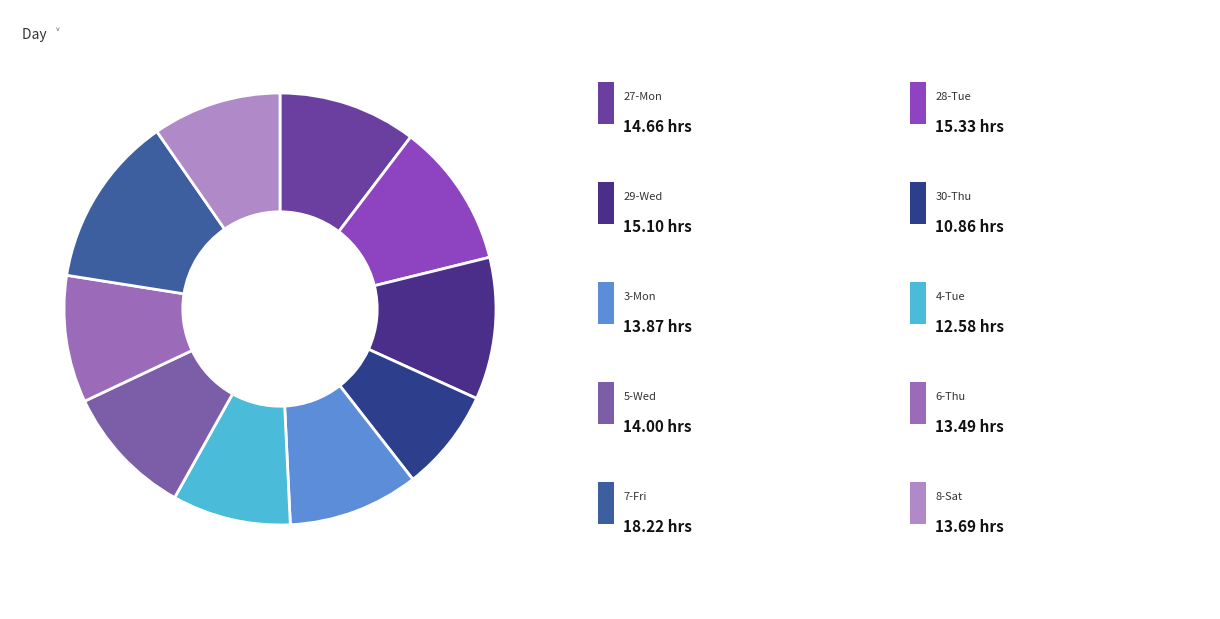

How many slices are in this pie chart?

10